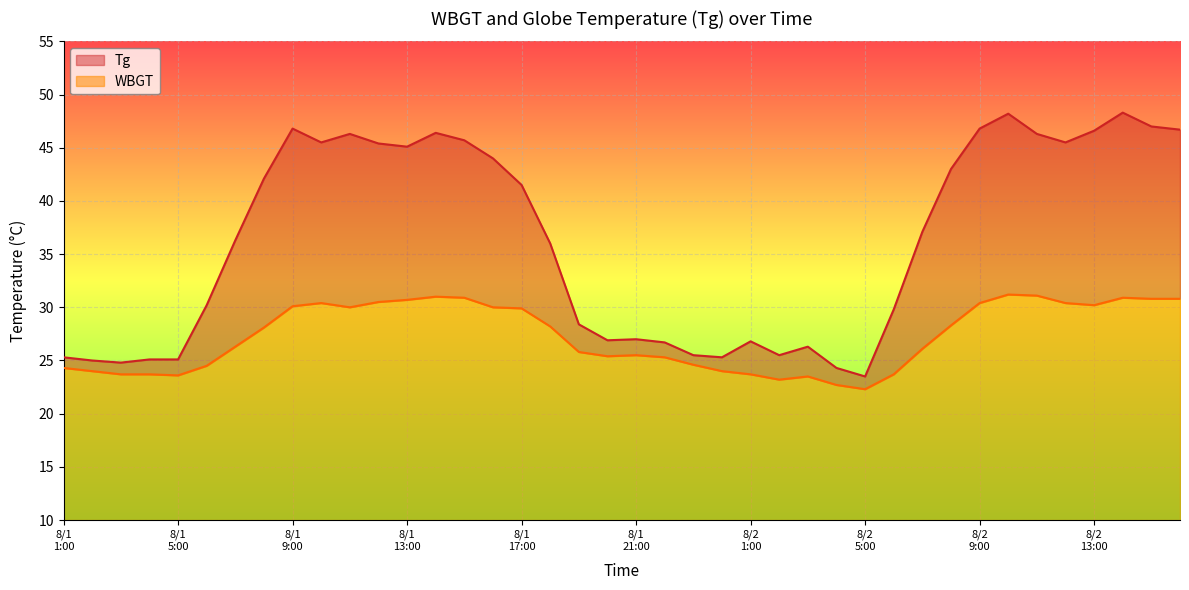

What is the greatest value displayed?

48.3